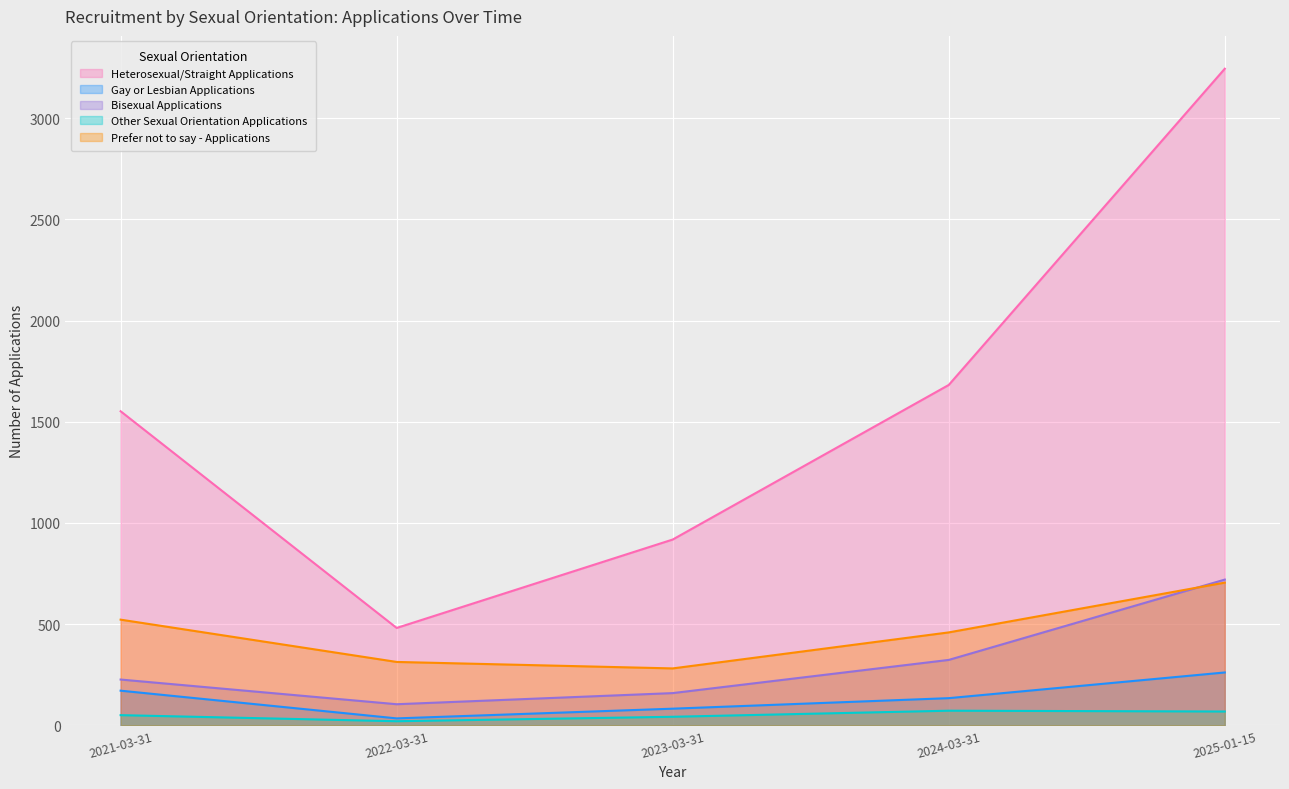

Between 2022-03-31 and 2023-03-31, which series saw the biggest shift?

Heterosexual/Straight Applications